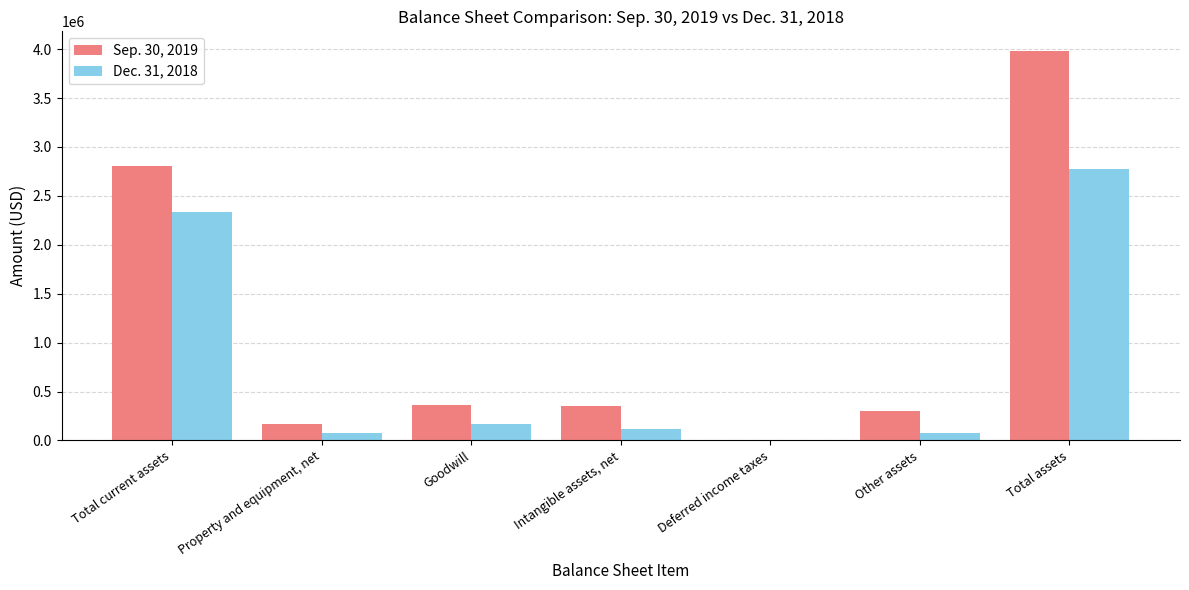

How many series are shown in this chart?

2